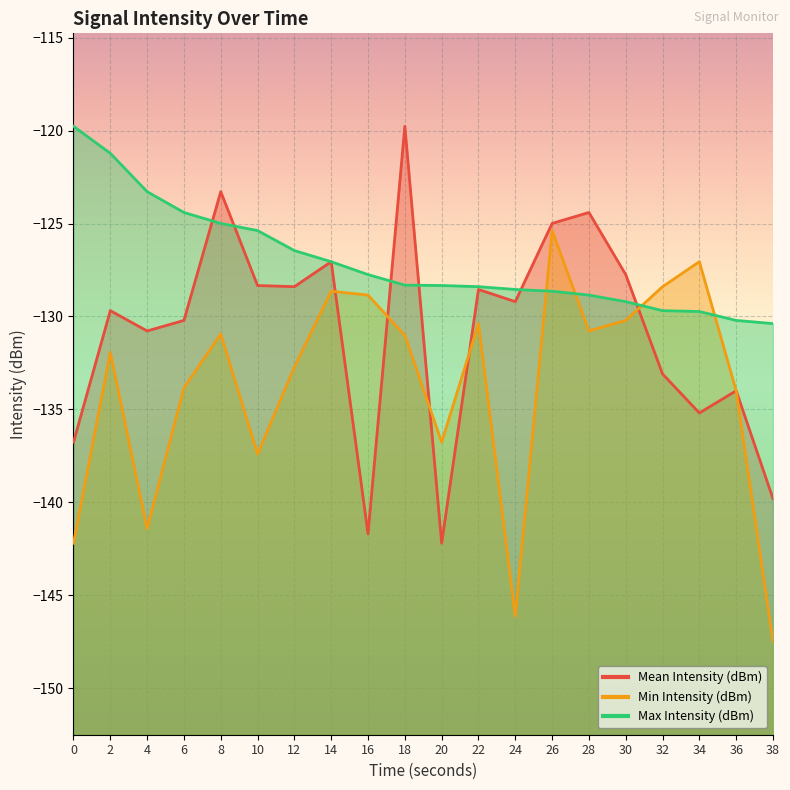

Which series has the widest spread of values?

Mean Intensity (dBm)